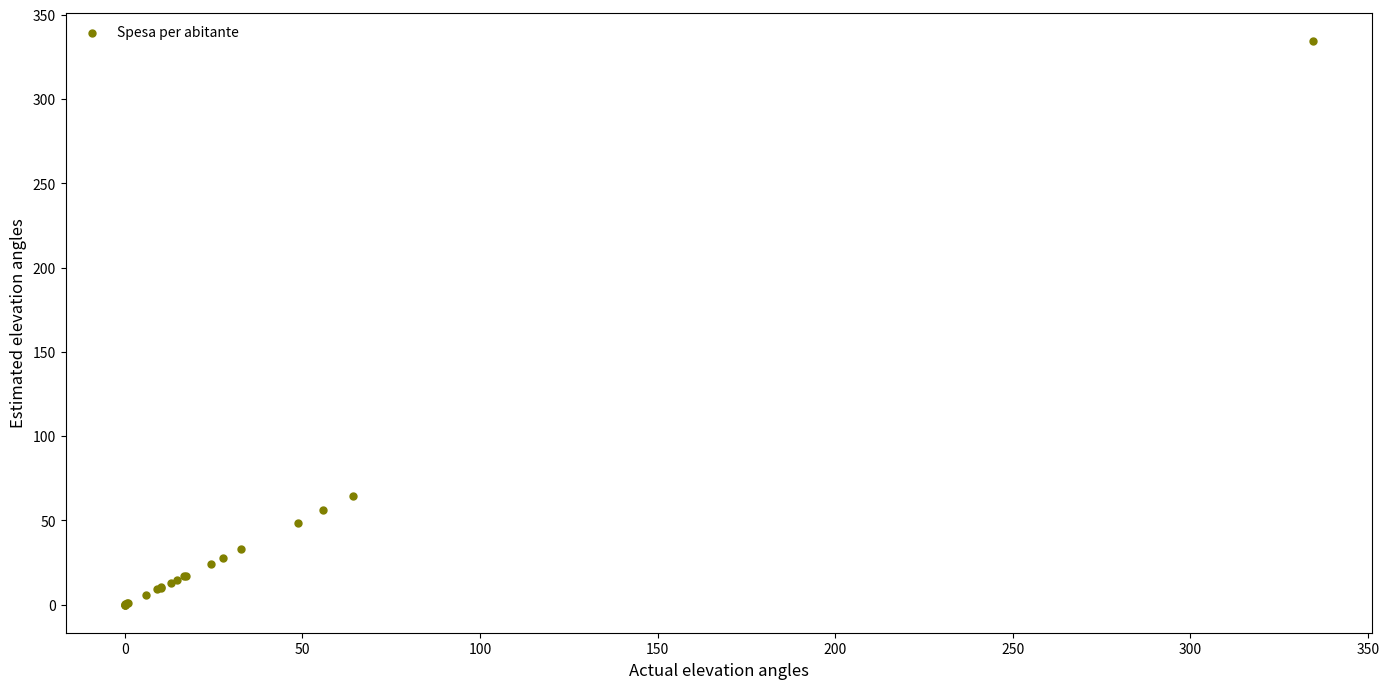

What Y value in the scatter plot is closest to 167?

64.2